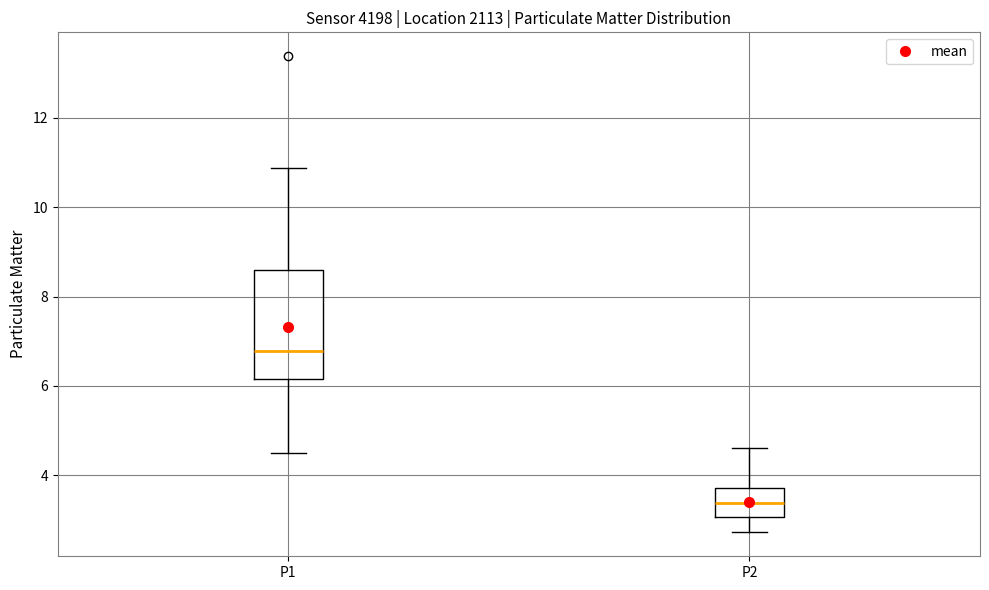

Where is the lower edge of the box for P2 on the y-axis? The values are not printed on the chart, so give them approximately, as read against the axis.

3.0